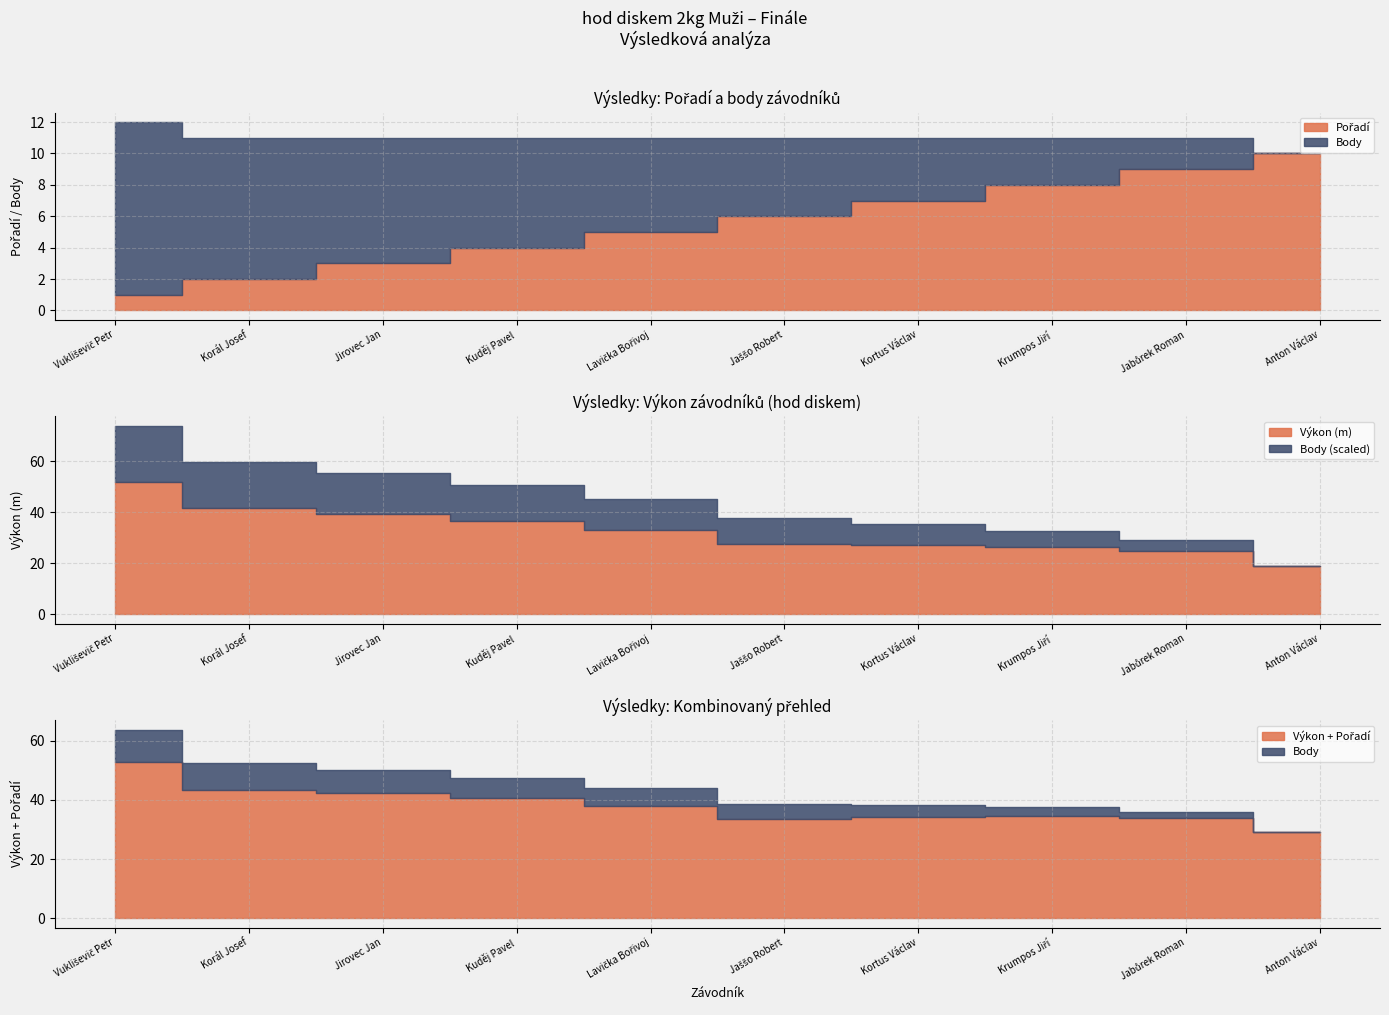

True or false: Pořadí and Body cross at least once.

True